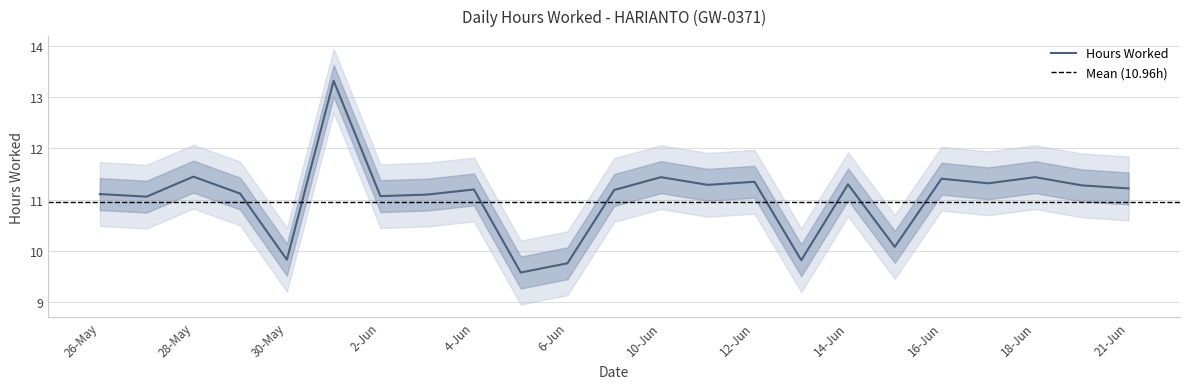

How many points are higher than both their immediate neighbors (excluding endpoints)?

8